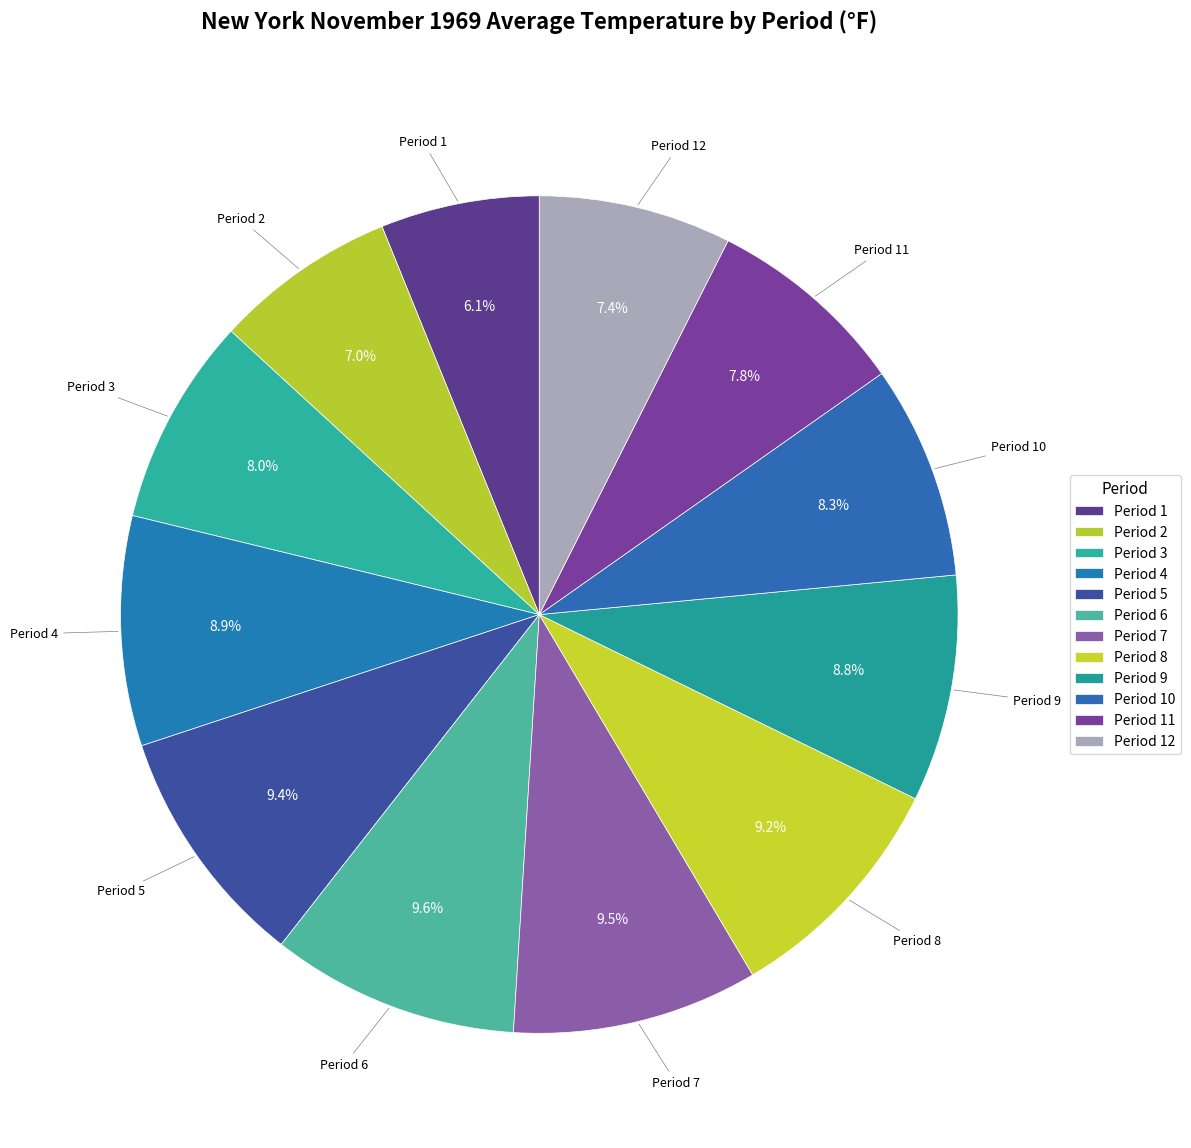

How many segments does this pie chart have?

12